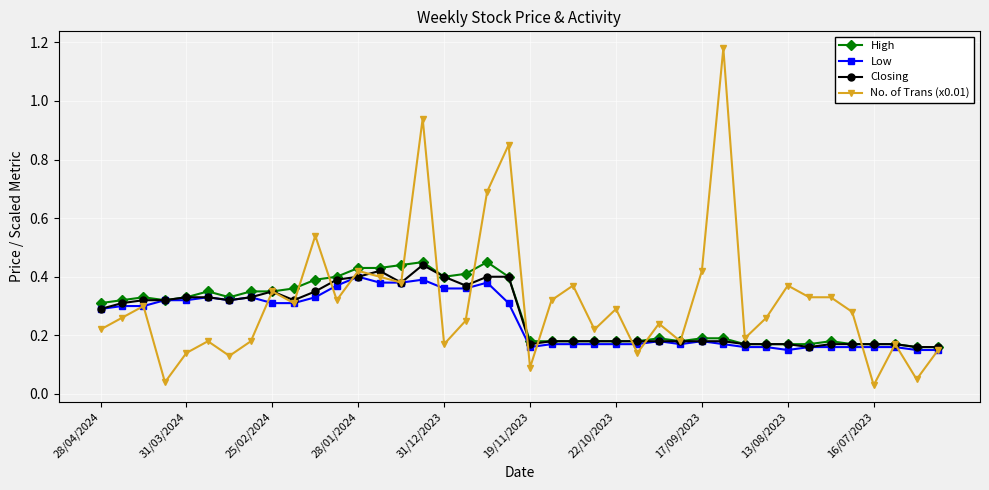

Does the chart display data point markers on the line(s)?

Yes